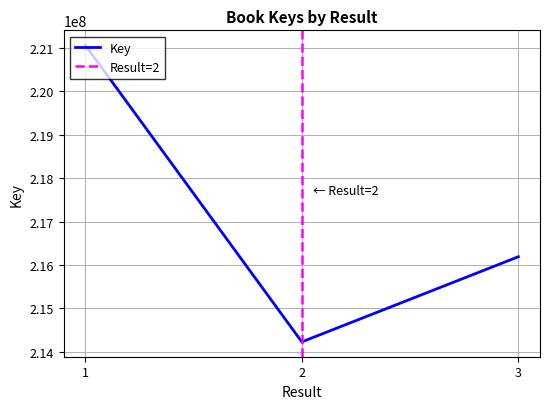

Approximately how many times larger is the value at 1 compared to 2?

1.0